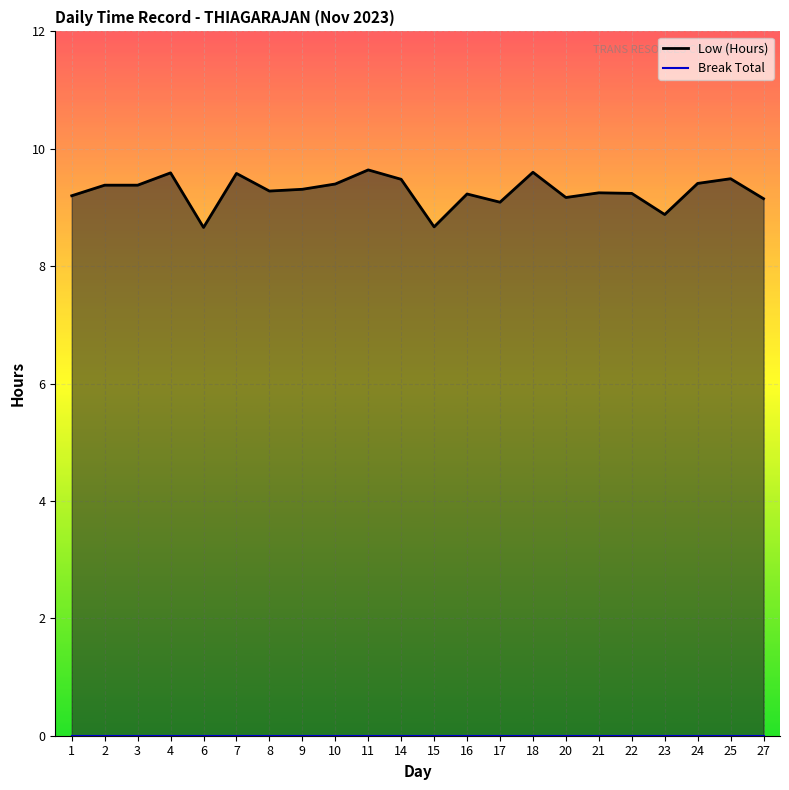

Approximately how many times larger is the value at 20 compared to 9?

1.0